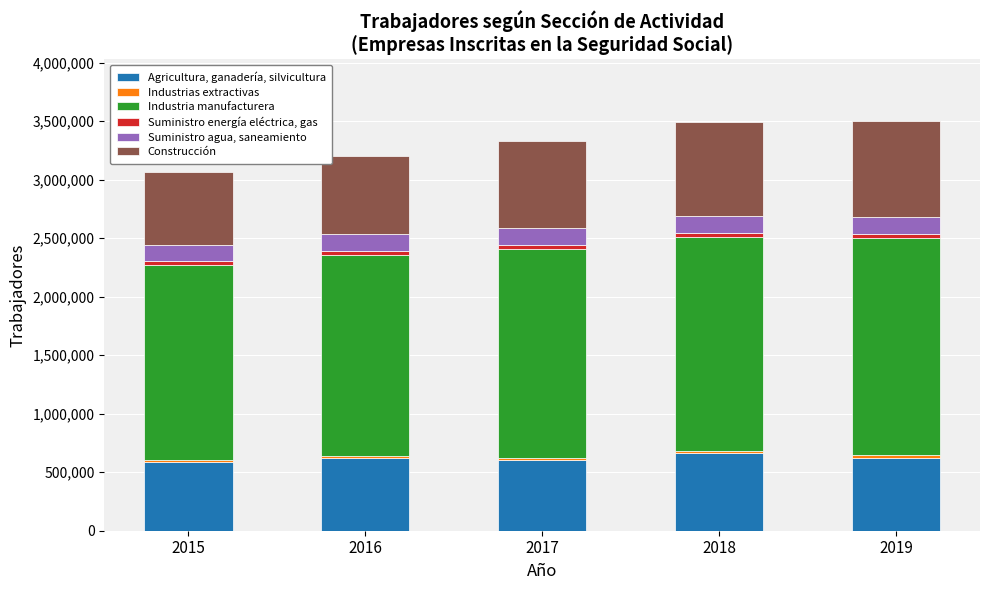

What is the lowest value of the Agricultura, ganadería, silvicultura series?

587217